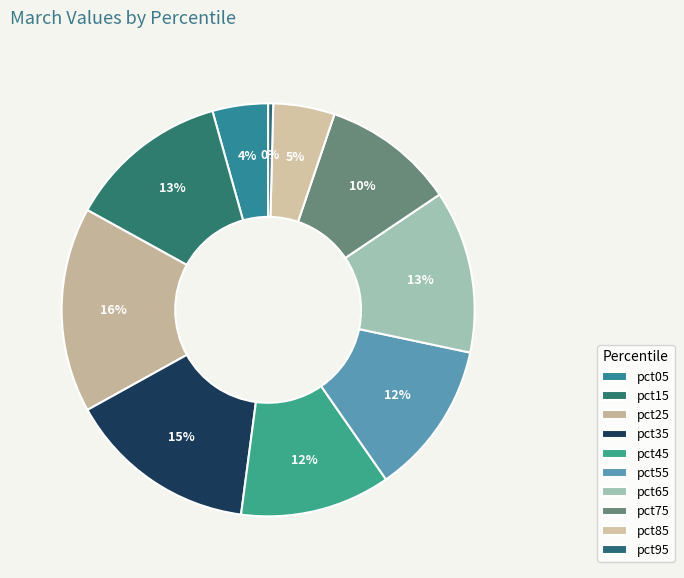

How many segments does this pie chart have?

10